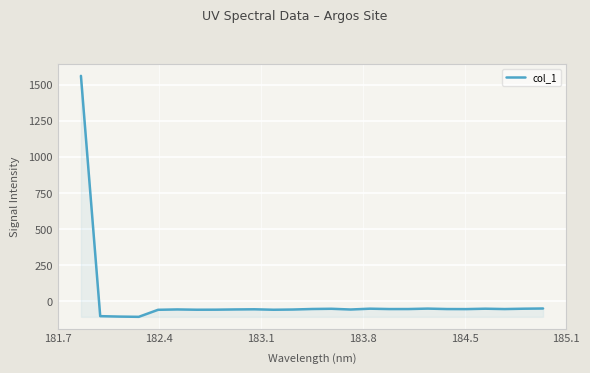

What is the difference between the maximum and minimum values?

1667.8